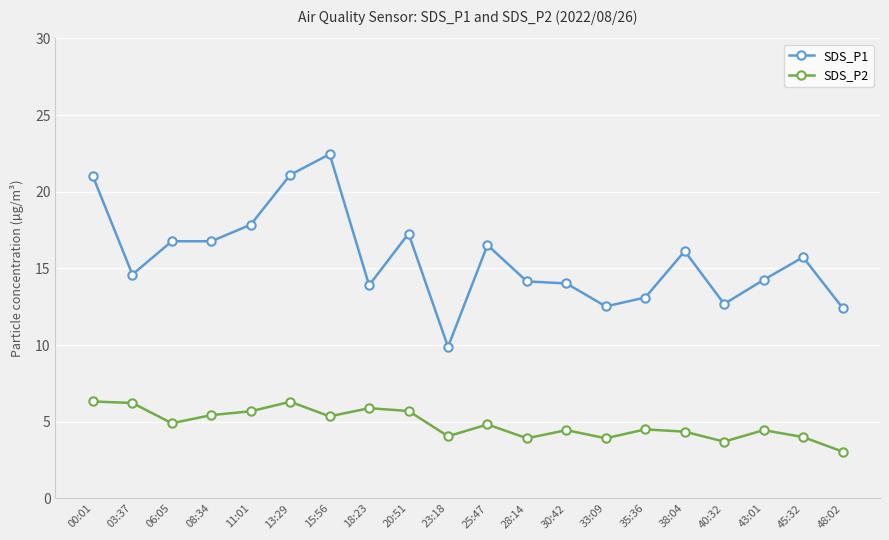

Is it true that SDS_P2 equals 5.9 at 18:23?

True